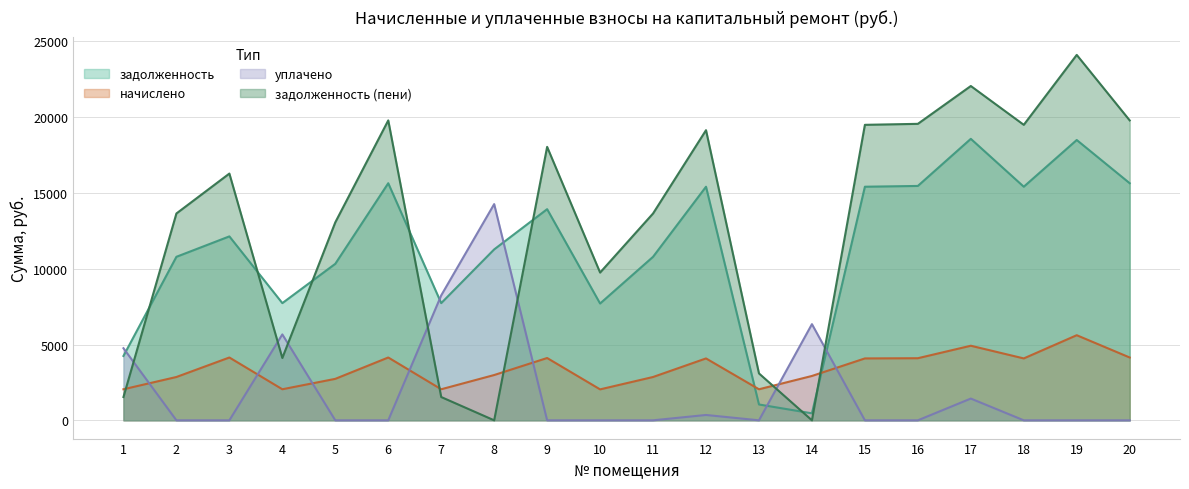

What is the spread (max minus min) of values at 2?

13643.3